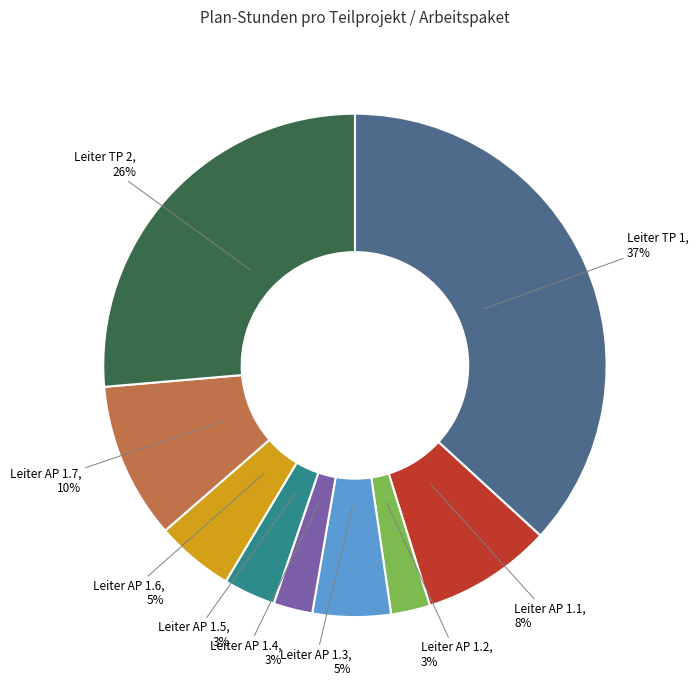

To the nearest percent, what is the average slice percentage?

11%